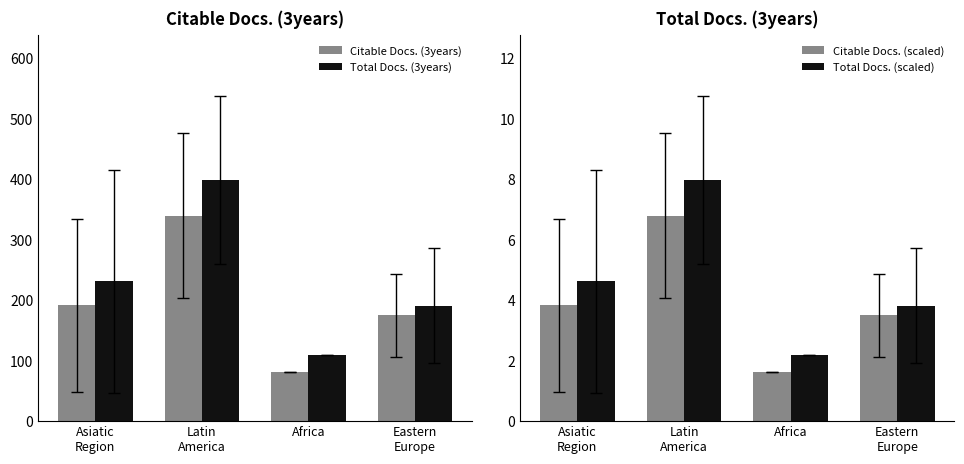

List the labels in order of Total Docs. (3years) value, smallest first.

Africa, Eastern
Europe, Asiatic
Region, Latin
America